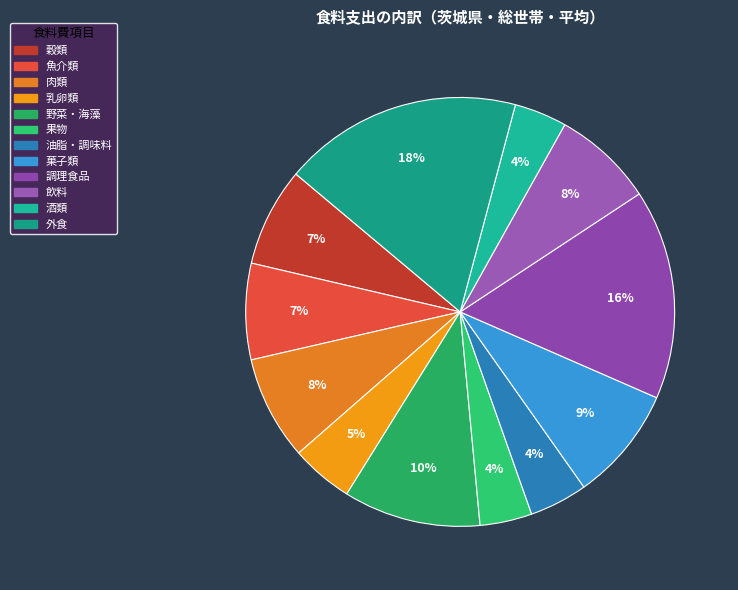

Rank the categories by value from highest to lowest.

外食, 調理食品, 野菜・海藻, 菓子類, 肉類, 飲料, 穀類, 魚介類, 乳卵類, 油脂・調味料, 酒類, 果物